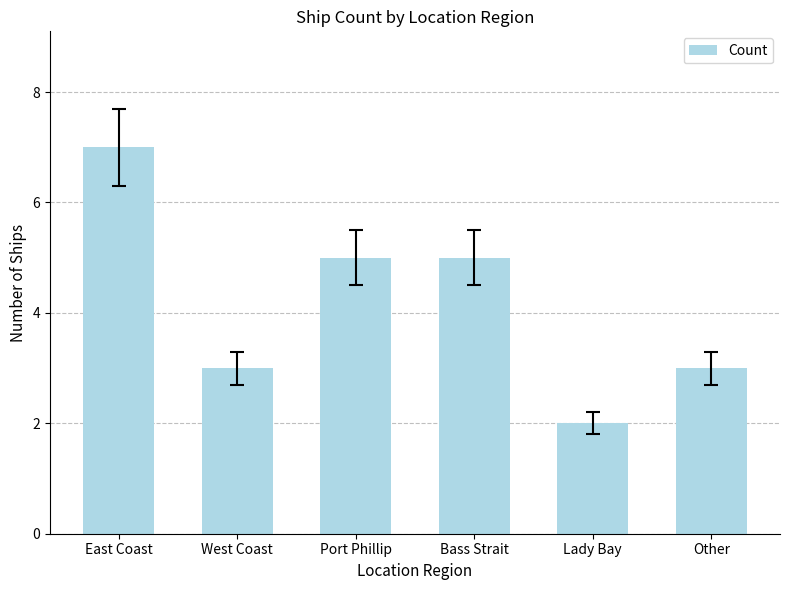

What is the difference between the second highest and second lowest values?

2